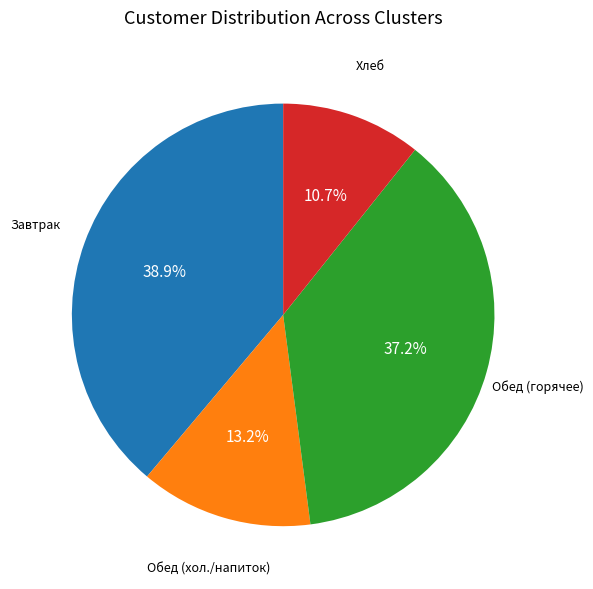

How many slices are in this pie chart?

4